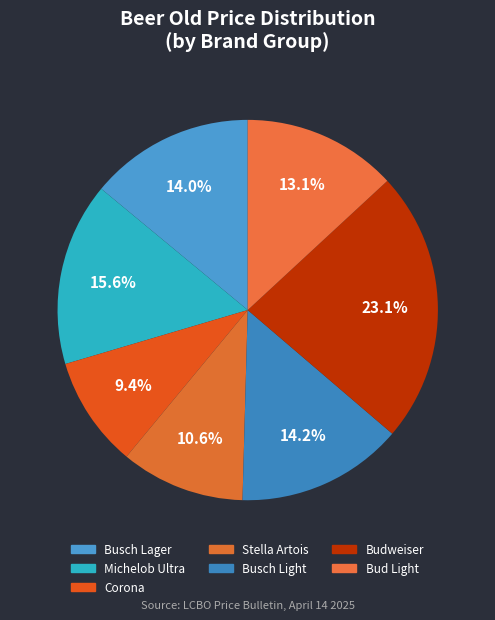

How many segments does this pie chart have?

7